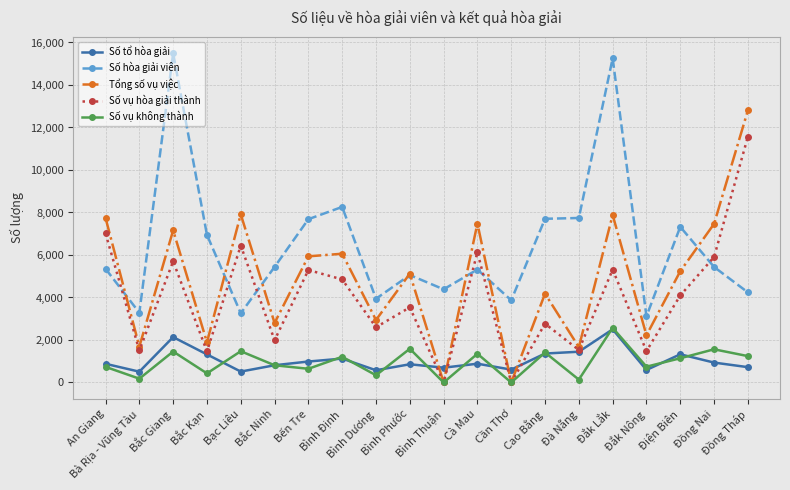

How many data points in Tổng số vụ việc are less than 5235?

10